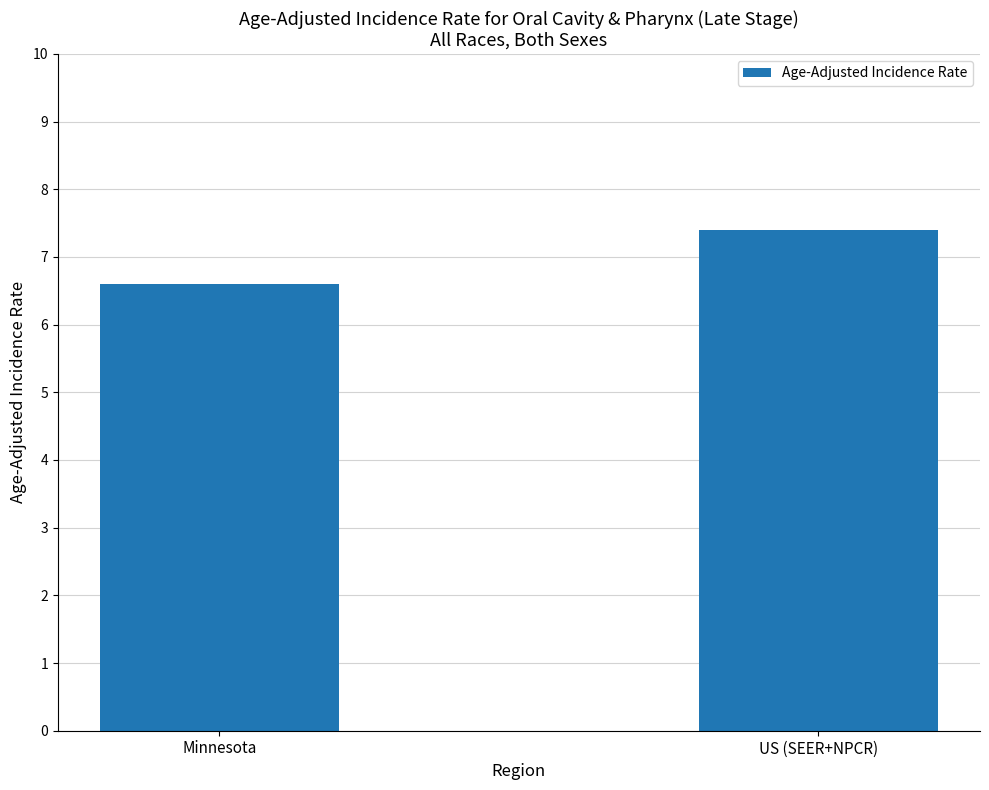

The chart shows a value of 6.6 at Minnesota. True or false?

True